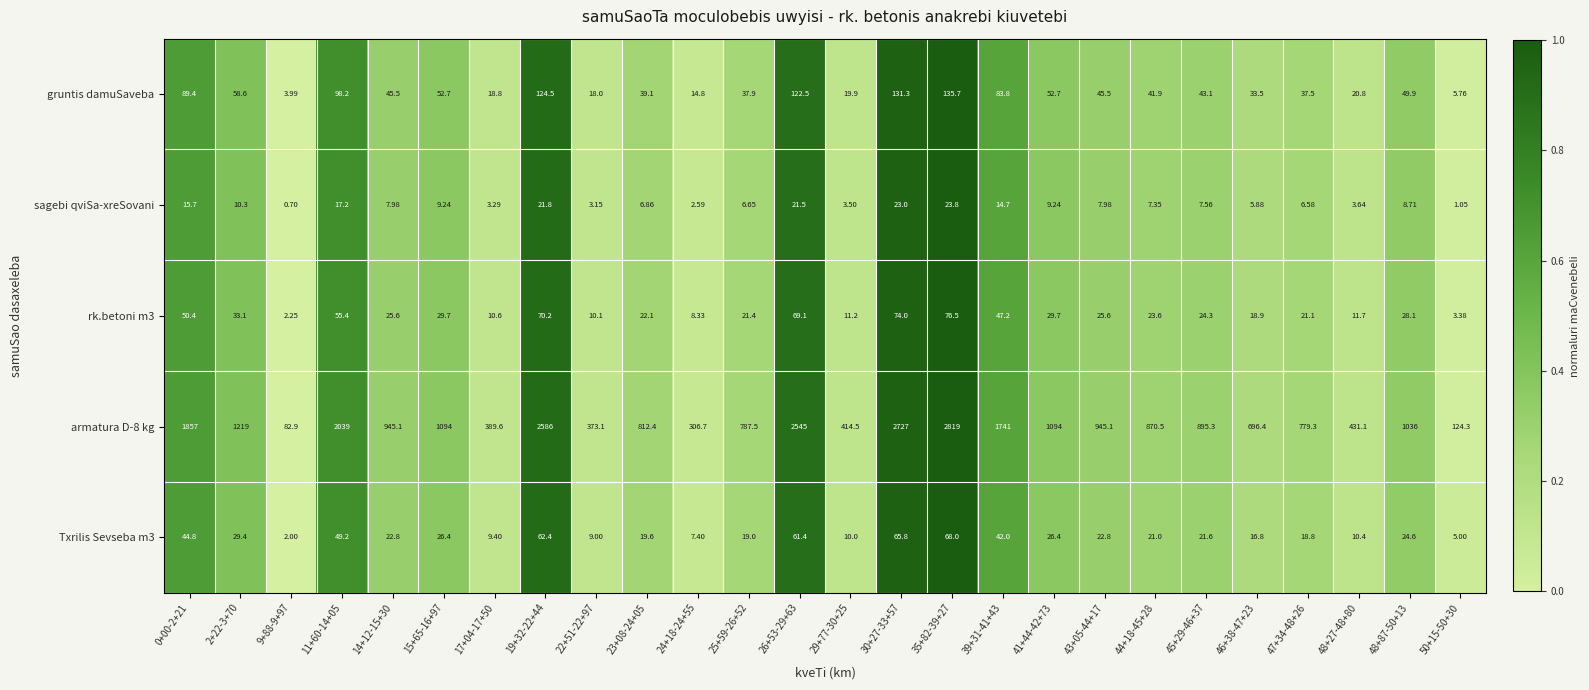

Is the value of Txrilis Sevseba m3 at 43+05-44+17 greater than the value of gruntis damuSaveba at 25+59-26+52?

No